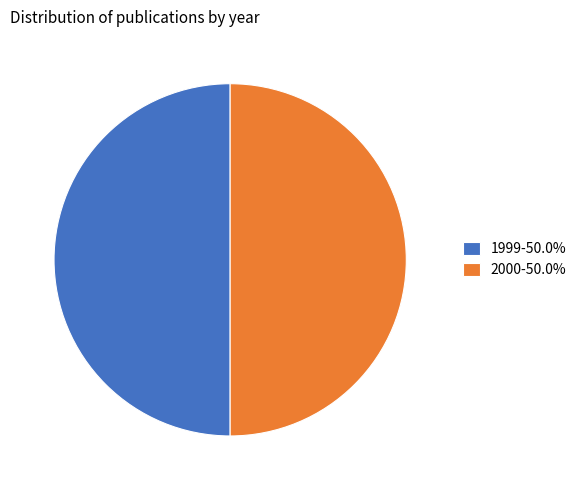

How many segments does this pie chart have?

2